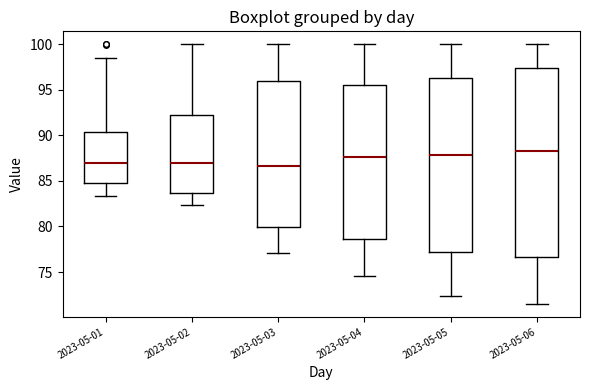

Reading left to right, transcribe this box plot: for each box, give where its median line is, the range the box spans, and where its two whiskers end, as read against the y-axis. The values are not printed on the chart, so give them approximately, as read against the axis.

2023-05-01: median 87.0, box 85.0 to 90.5, whiskers 83.5 to 98.5
2023-05-02: median 87.0, box 83.5 to 92.0, whiskers 82.5 to 100.0
2023-05-03: median 86.5, box 80.0 to 96.0, whiskers 77.0 to 100.0
2023-05-04: median 87.5, box 78.5 to 95.5, whiskers 74.5 to 100.0
2023-05-05: median 88.0, box 77.0 to 96.5, whiskers 72.5 to 100.0
2023-05-06: median 88.5, box 76.5 to 97.5, whiskers 71.5 to 100.0